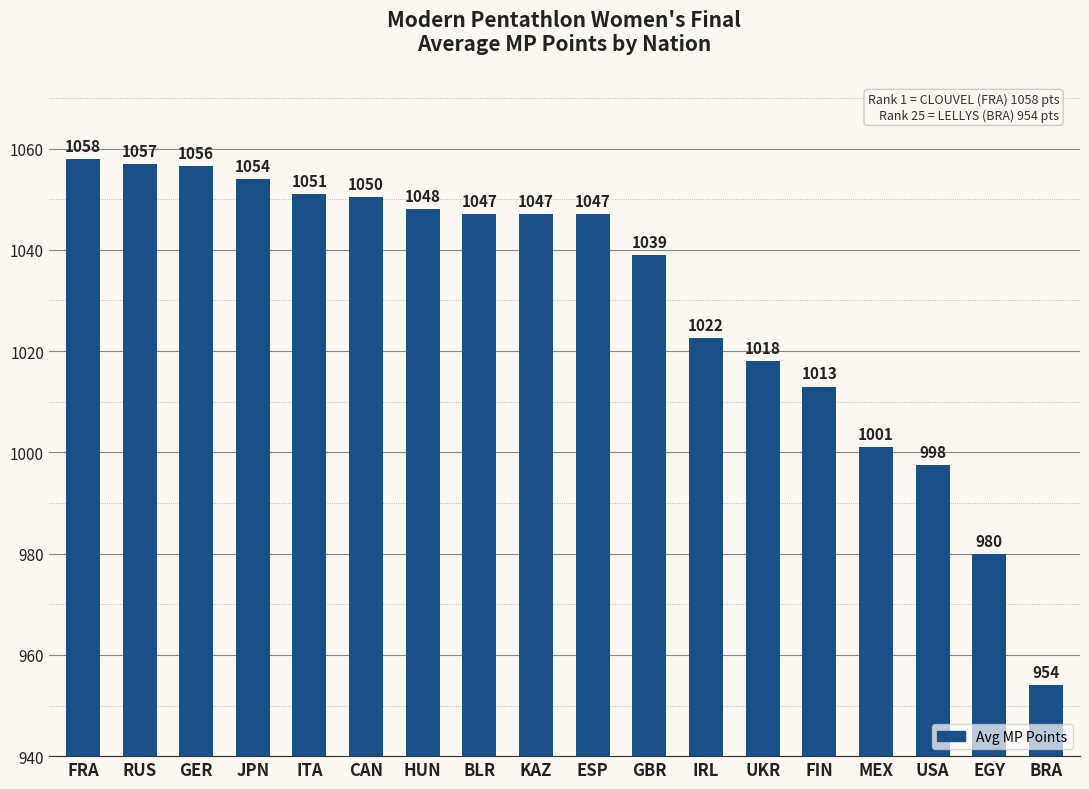

At which category does the chart reach its peak across all series?

FRA